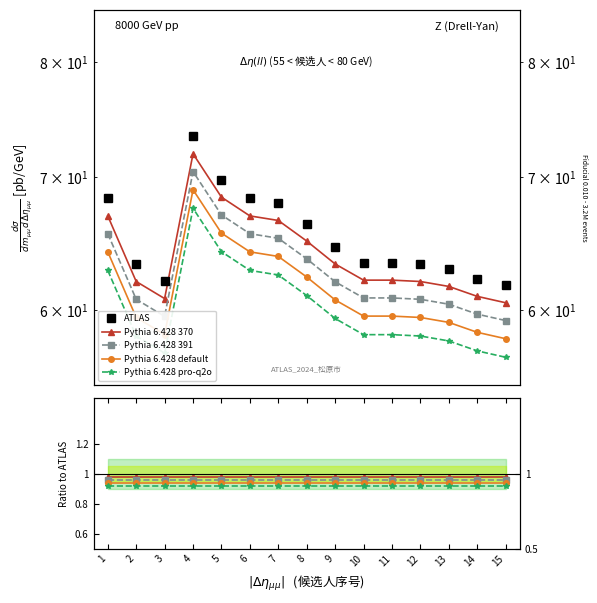

Which category has the lowest value across all series?

15